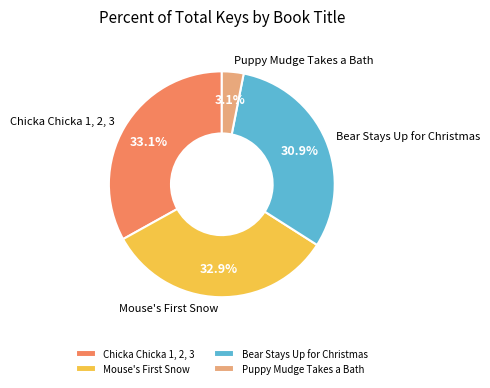

How many slices are in this pie chart?

4